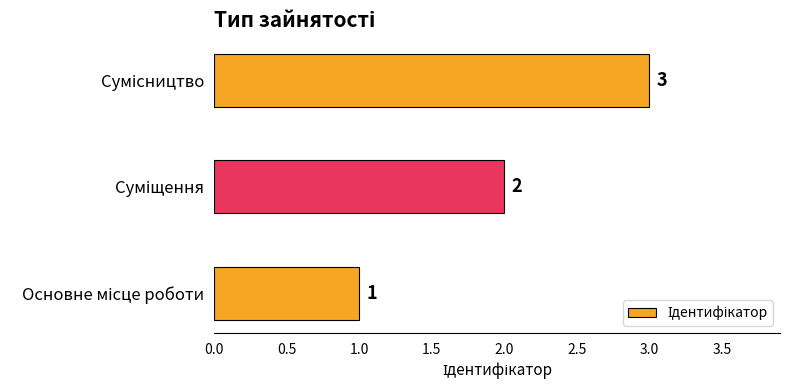

How many values are between 1 and 3?

3